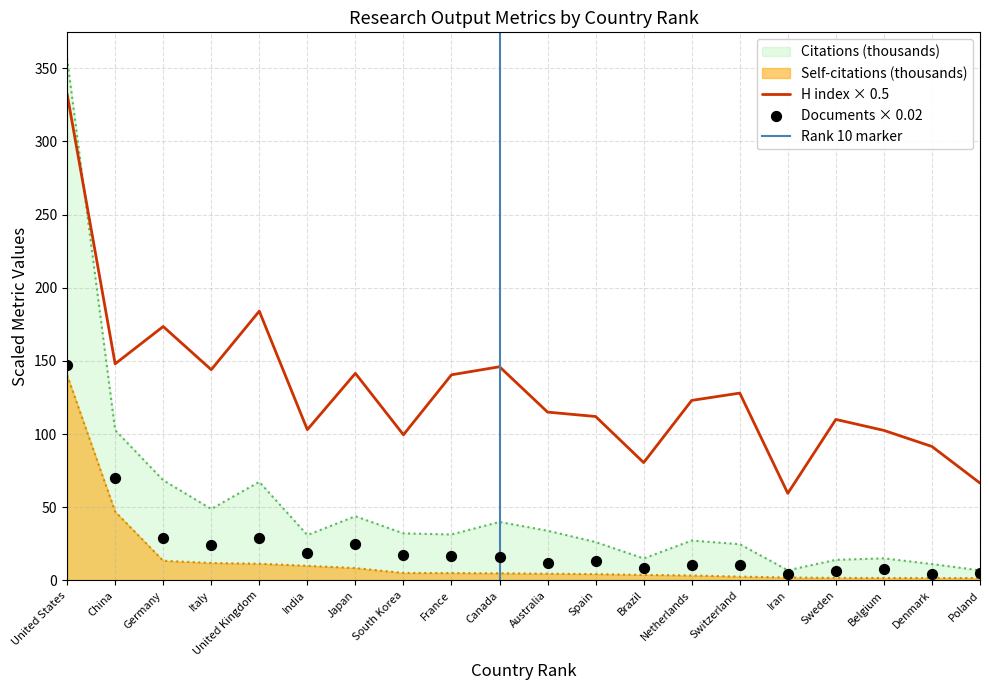

At how many categories does at least one series exceed 173?

3